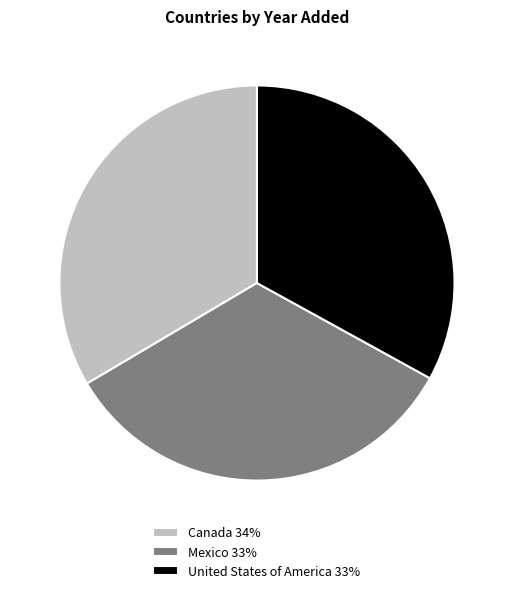

Count the number of slices in the pie.

3